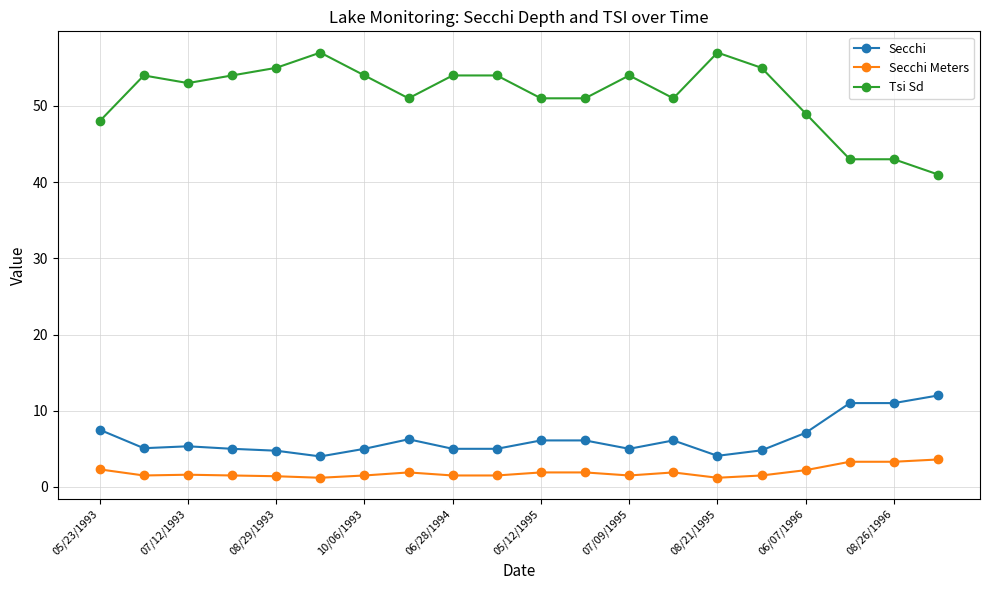

Which series has the widest spread of values?

Tsi Sd